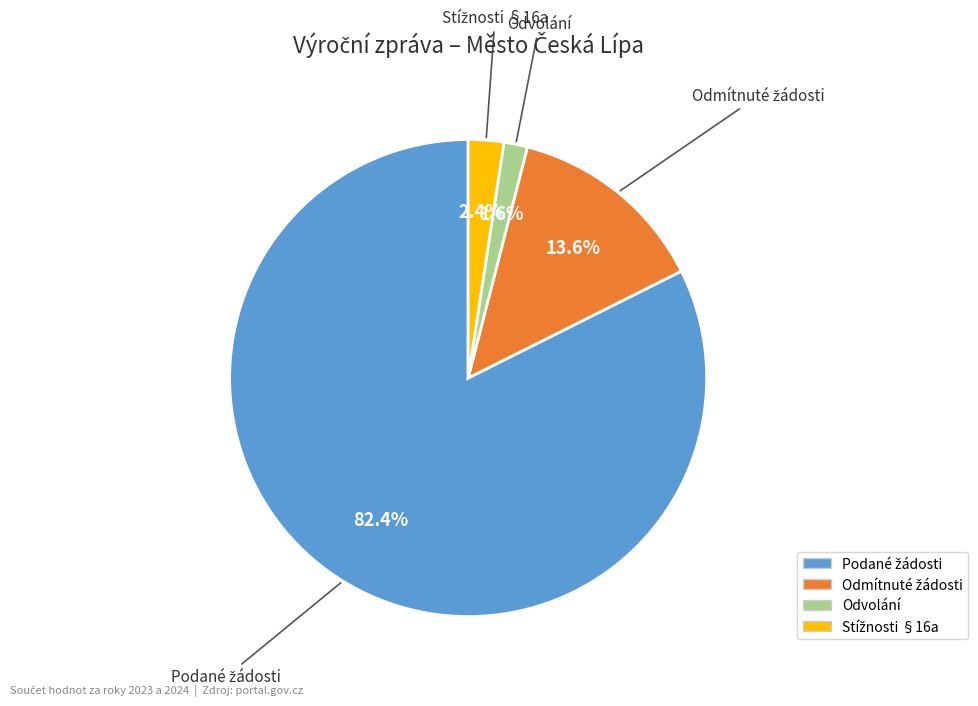

Is there any slice that represents more than half of the pie?

Yes